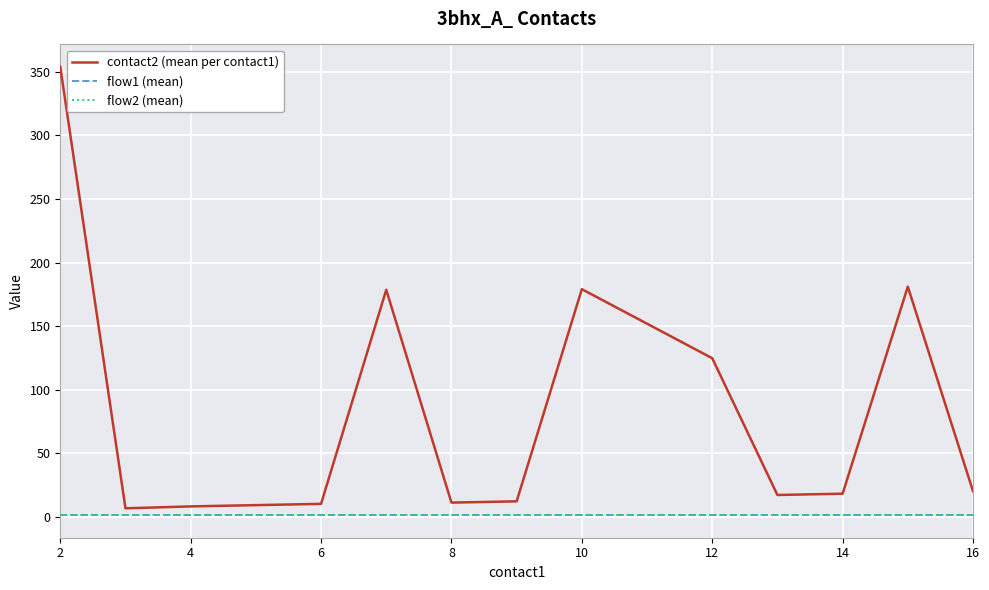

At which category is the sum across all series the highest?

2